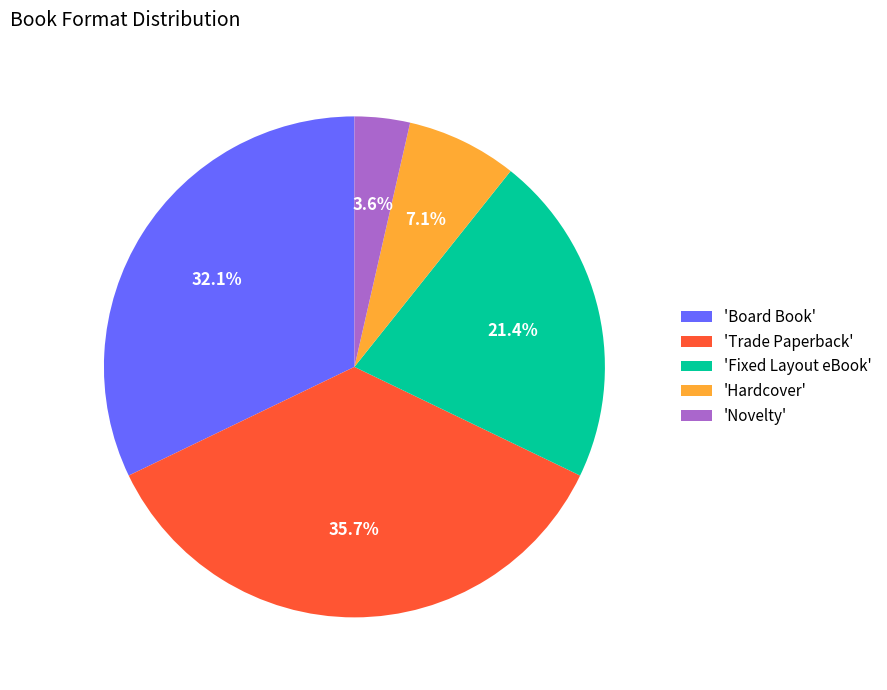

What is the smallest slice in the pie chart?

'Novelty'